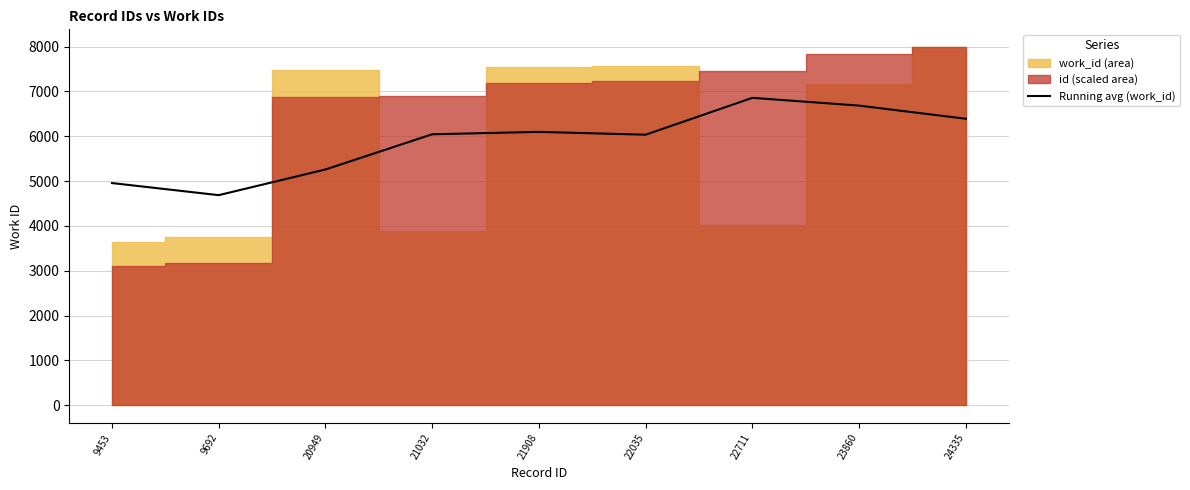

The chart shows a value of 7960.3 at 22035. True or false?

False